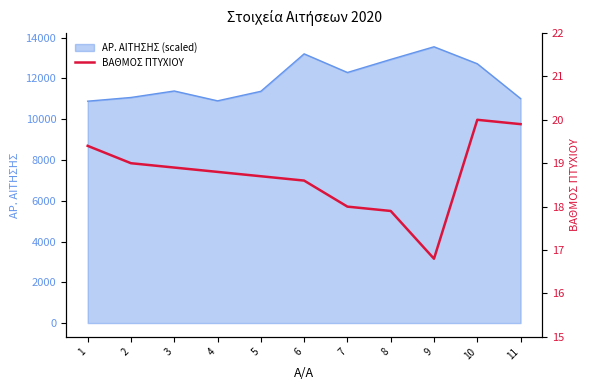

What is the minimum value for ΑΡ. ΑΙΤΗΣΗΣ (scaled)?

10887